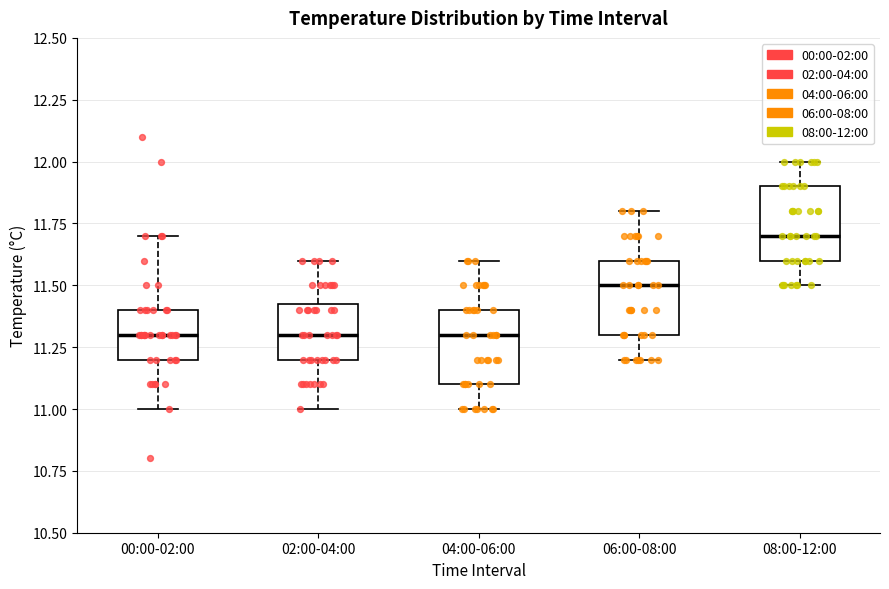

Reading left to right, read every box against the y-axis: the position of its median line, the range the box covers, and the ends of its whiskers. The values are not printed on the chart, so give them approximately, as read against the axis.

00:00-02:00: median 11.30, box 11.20 to 11.40, whiskers 11.00 to 11.70
02:00-04:00: median 11.30, box 11.20 to 11.45, whiskers 11.00 to 11.60
04:00-06:00: median 11.30, box 11.10 to 11.40, whiskers 11.00 to 11.60
06:00-08:00: median 11.50, box 11.30 to 11.60, whiskers 11.20 to 11.80
08:00-12:00: median 11.70, box 11.60 to 11.90, whiskers 11.50 to 12.00